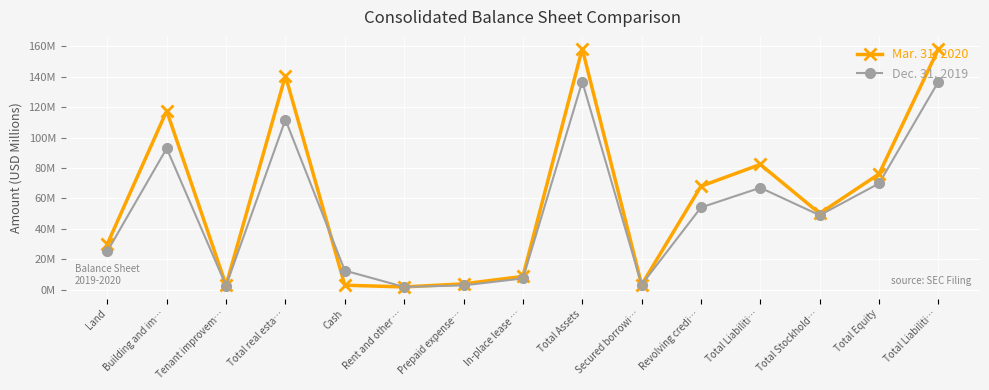

What are all the series names shown in the legend?

Mar. 31, 2020, Dec. 31, 2019